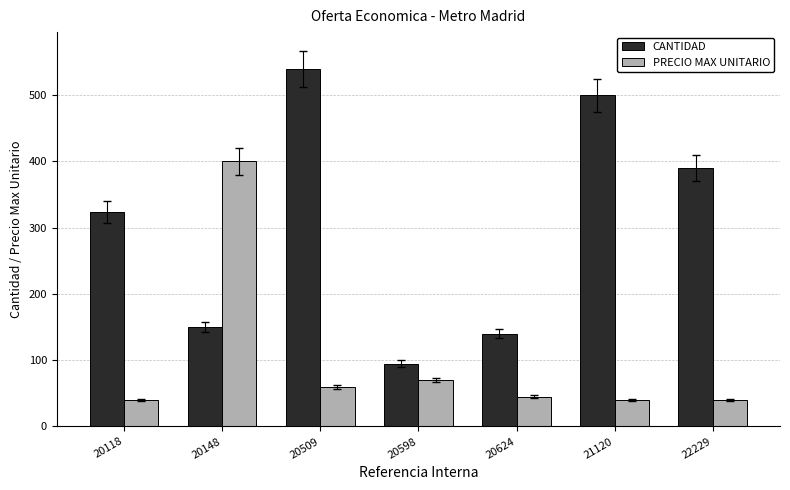

Reading left to right, extract all data points from this chart.

CANTIDAD: 324	150	540	95	140	500	390
PRECIO MAX UNITARIO: 40	400	60	70	45	40	40